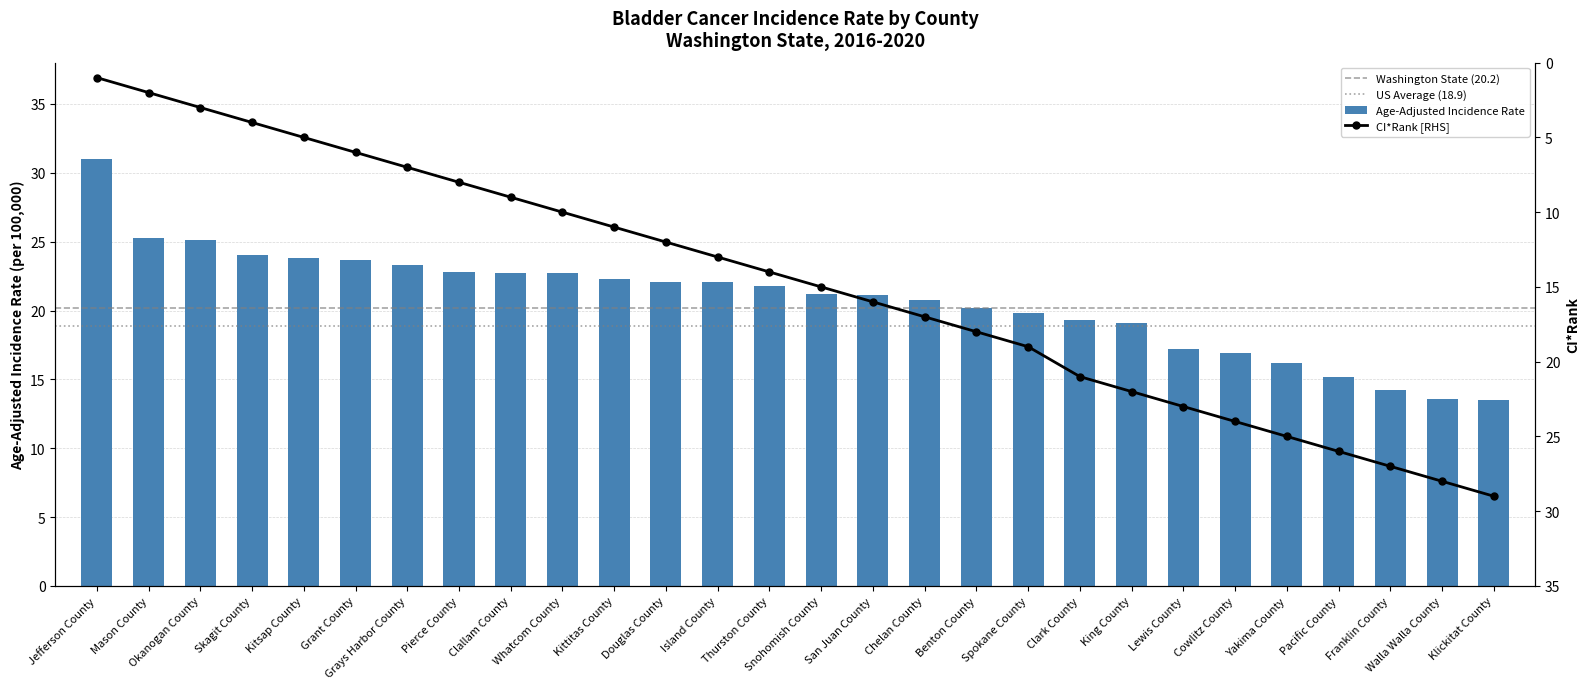

Which has a higher value, Spokane County or Grant County?

Grant County